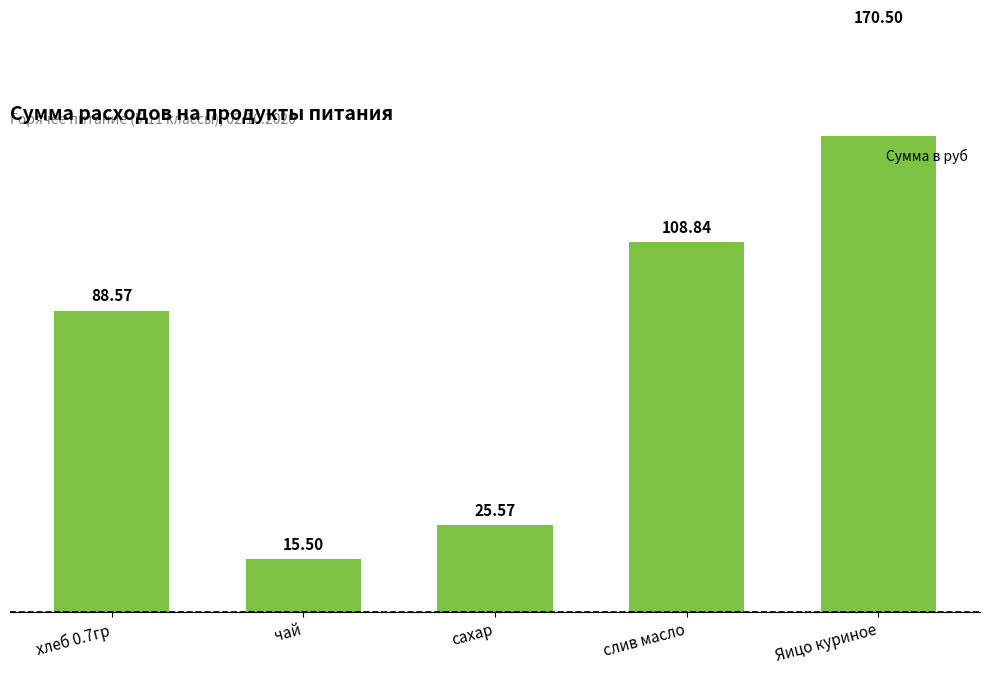

Rank the categories by value from highest to lowest.

Яицо куриное, слив масло, хлеб 0.7гр, сахар, чай